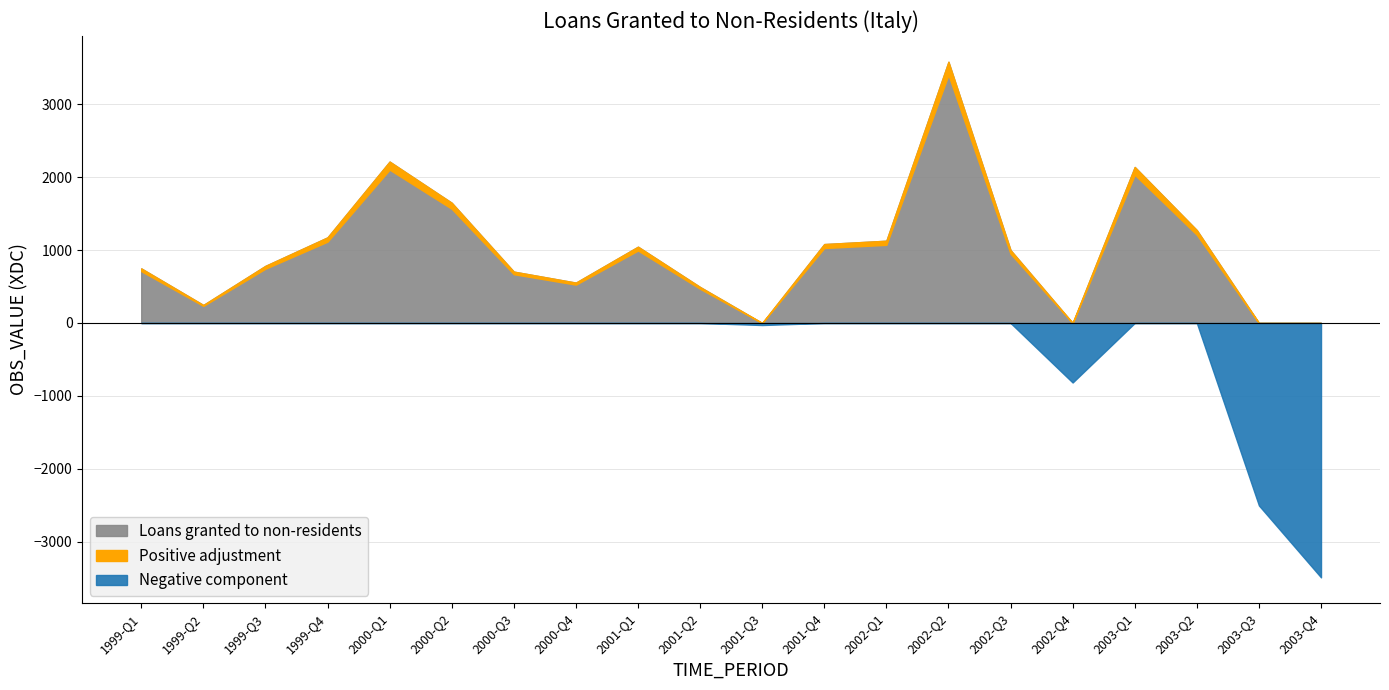

True or false: Positive component and Loans granted to non-residents intersect in this chart.

False